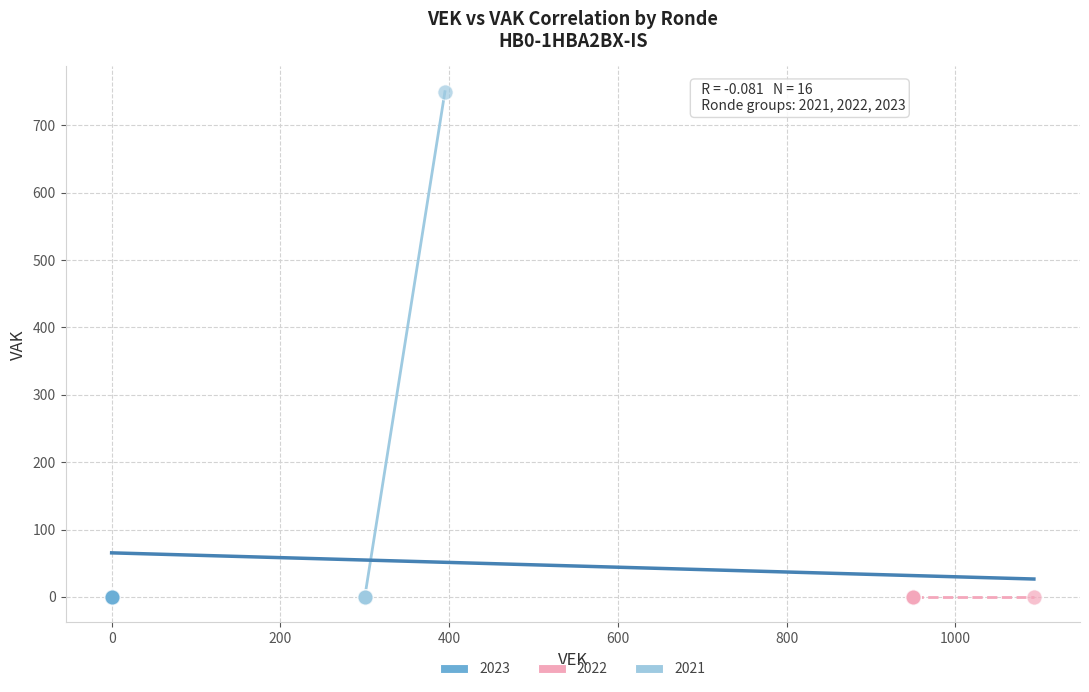

What are all the series names shown in the legend?

2023, 2022, 2021